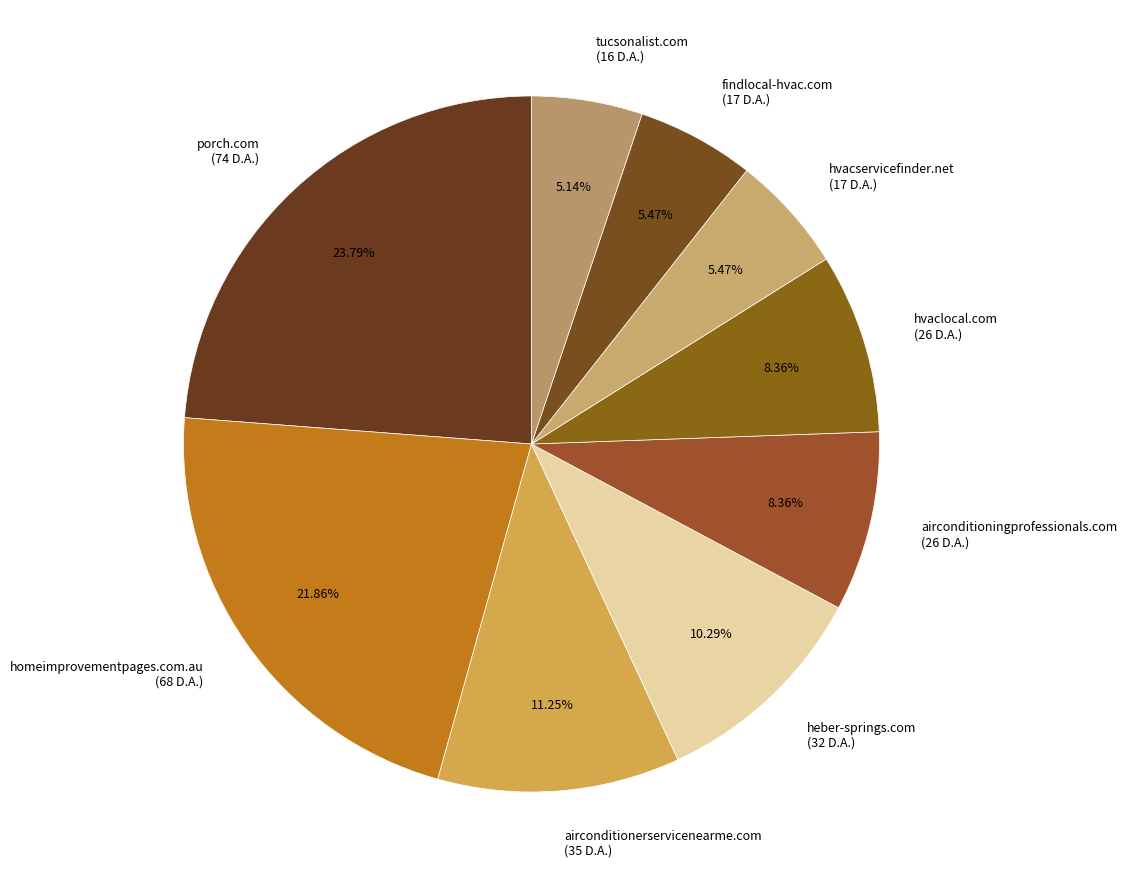

To the nearest percent, what is the average slice percentage?

11%